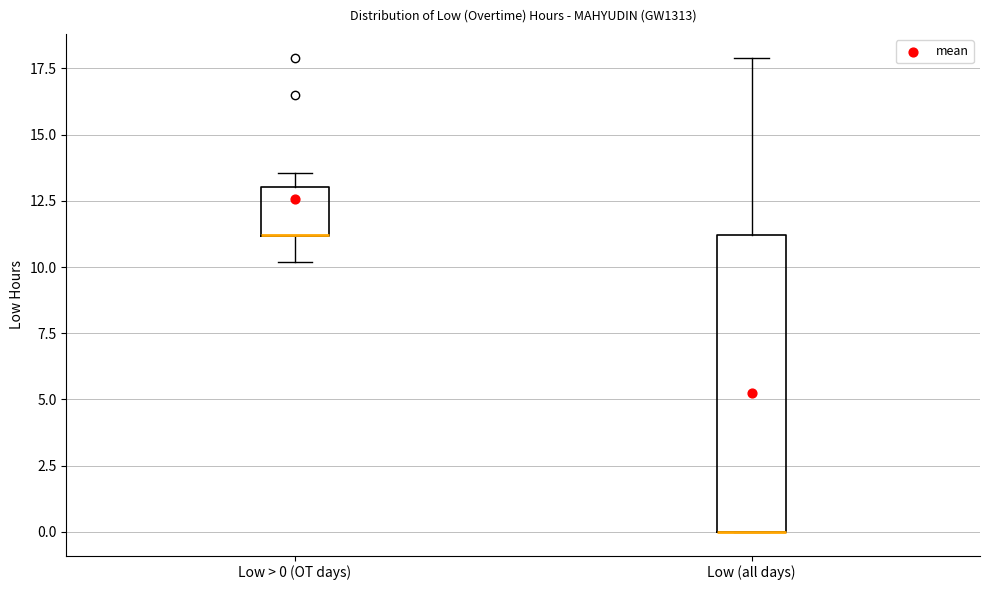

Where does the upper whisker of the box for Low (all days) end on the y-axis? The values are not printed on the chart, so give them approximately, as read against the axis.

18.0